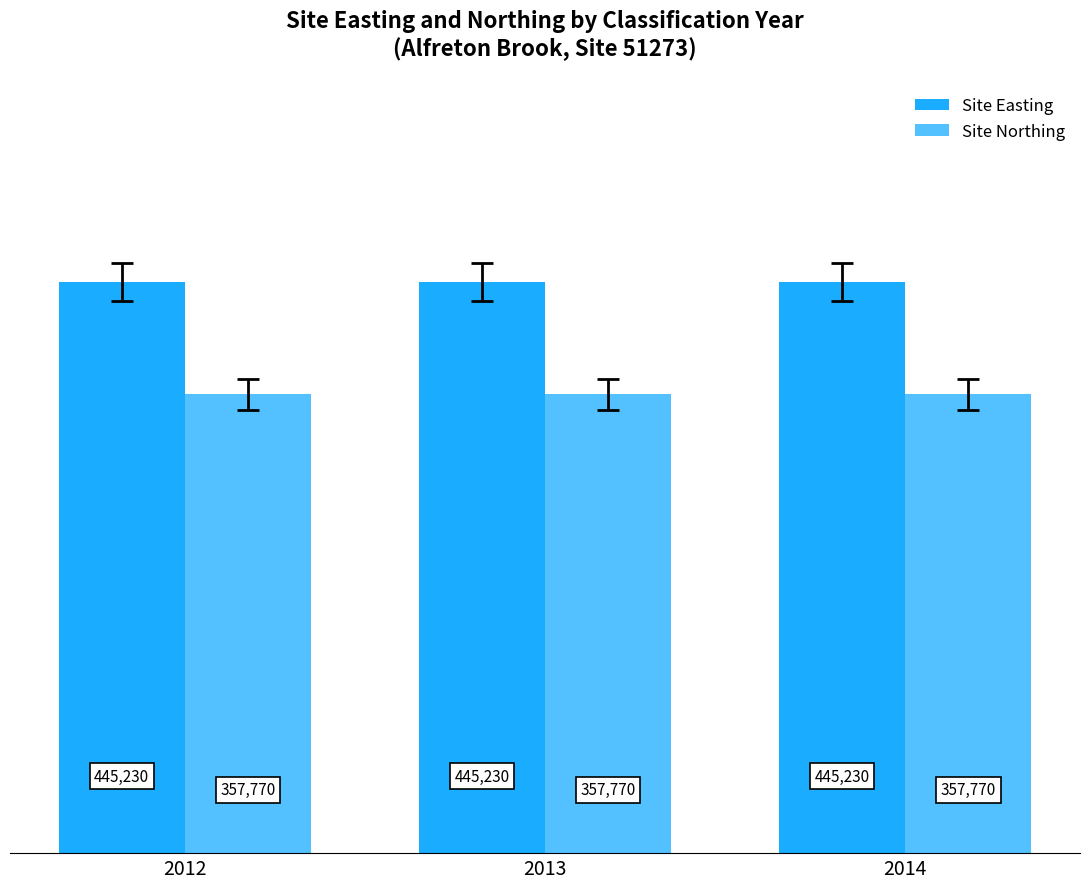

Are the bars horizontal?

No